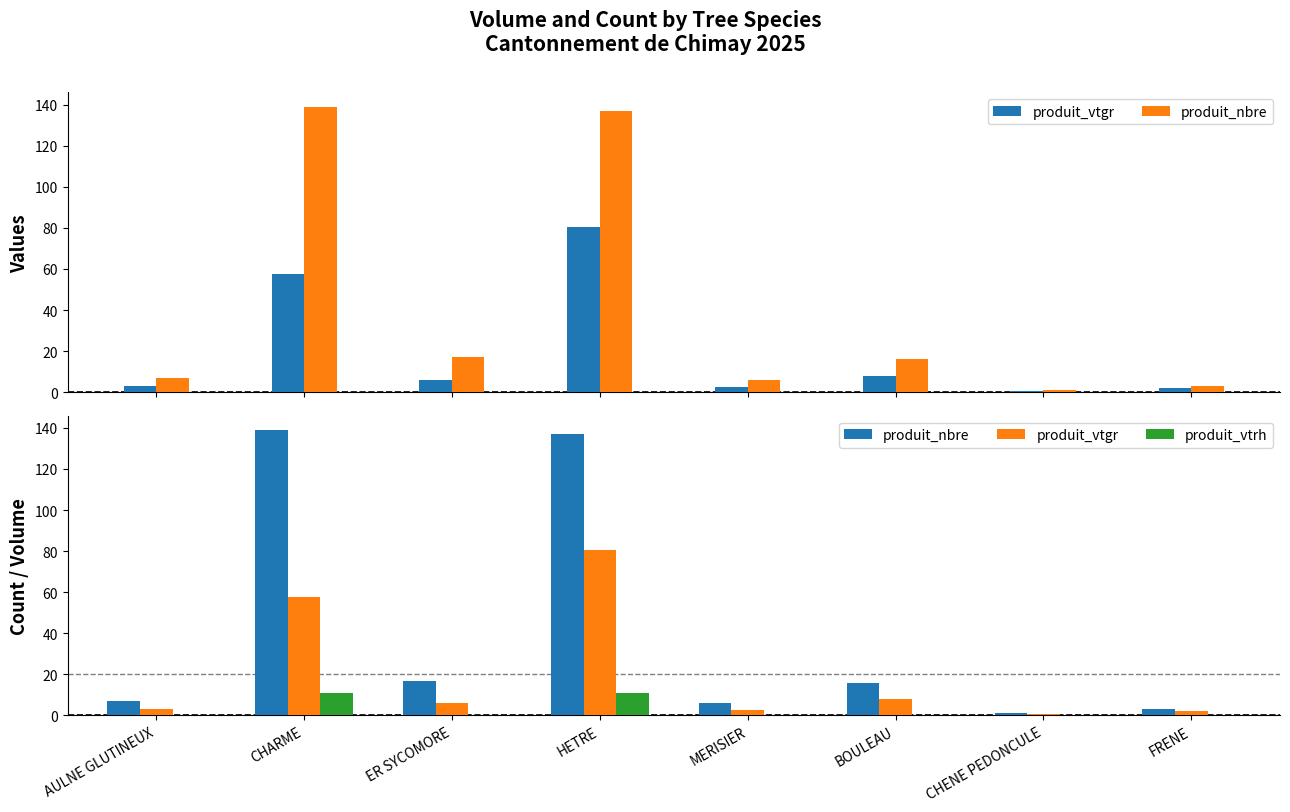

Rank the categories by produit_vtrh value from lowest to highest.

AULNE GLUTINEUX, ER SYCOMORE, MERISIER, BOULEAU, CHENE PEDONCULE, FRENE, CHARME, HETRE